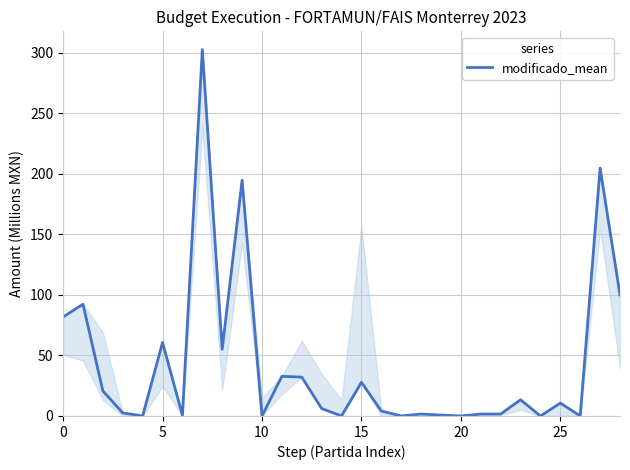

What is the maximum value shown in the chart?

302.4